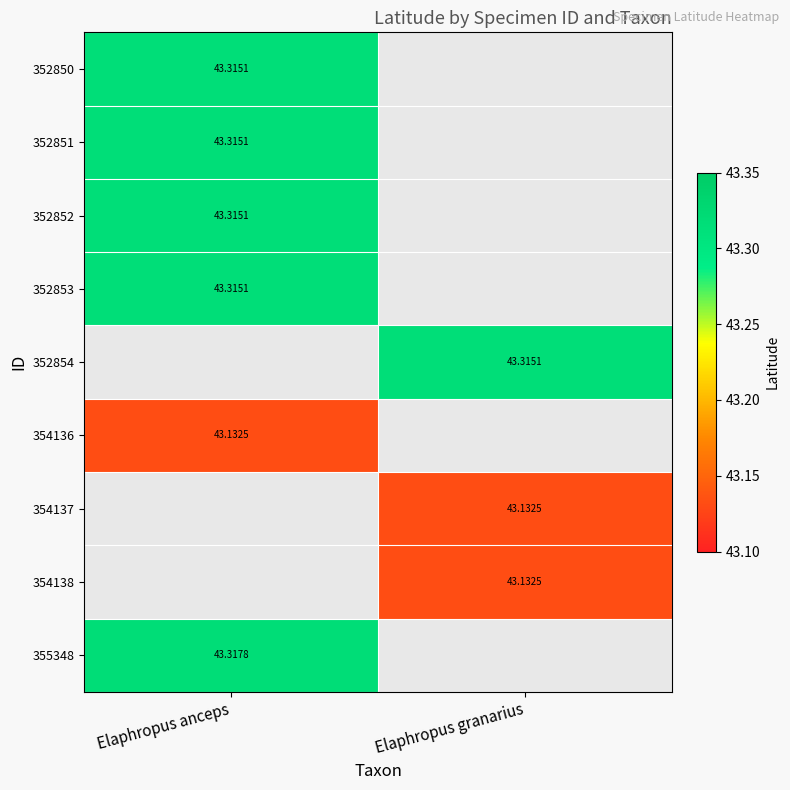

Is it true that 354137 equals 14.7 at Elaphropus granarius?

False